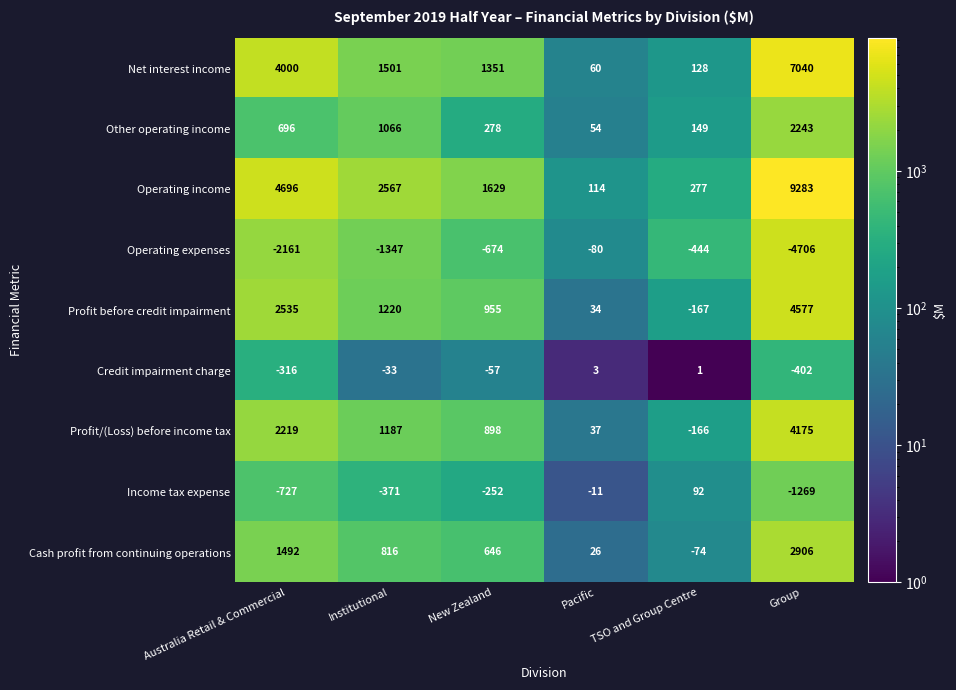

The value of Profit/(Loss) before income tax at Group is 4175. True or false?

True